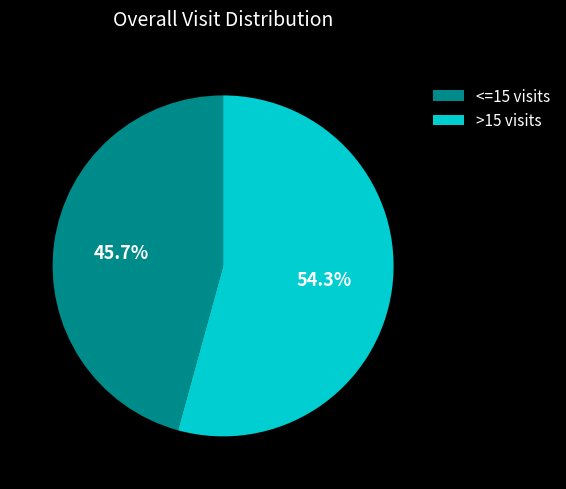

Combined, do >15 visits and <=15 visits account for over 50%?

Yes